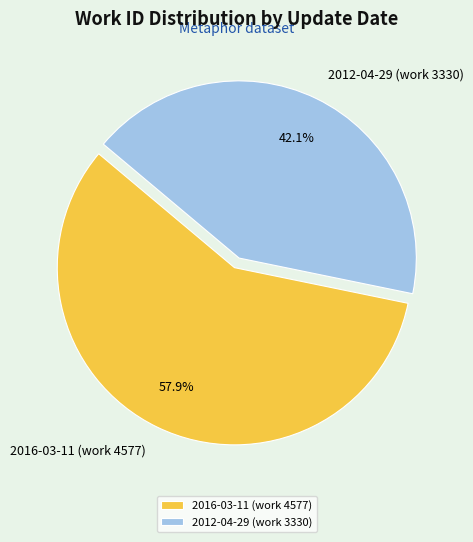

What percentage is the 2016-03-11 (work 4577) slice, to the nearest percent?

58%